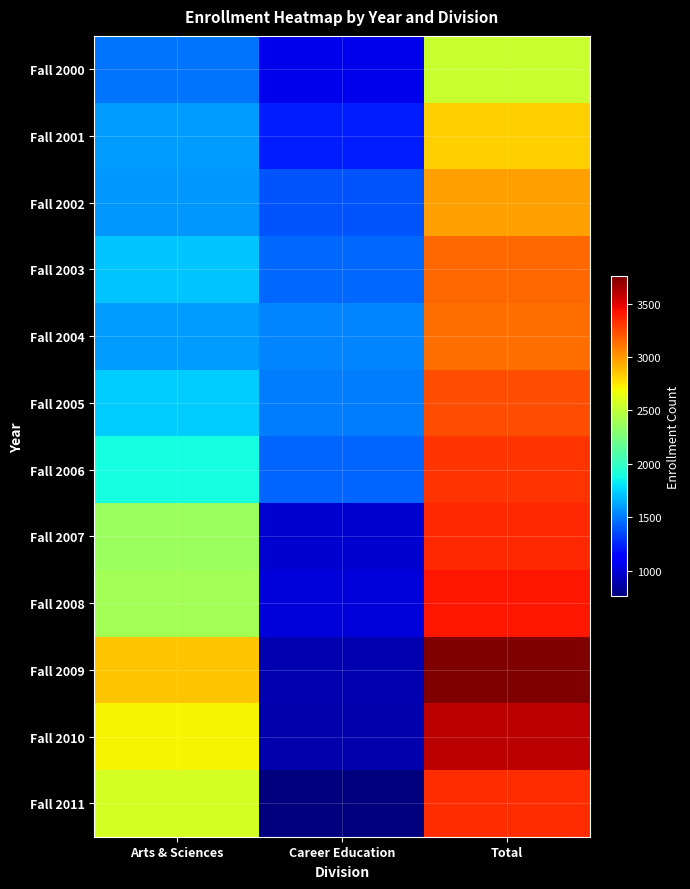

Reading right to left, transcribe all the data shown in this chart.

Fall 2000: Total=2536	Career Education=1052	Arts & Sciences=1484
Fall 2001: Total=2824	Career Education=1222	Arts & Sciences=1602
Fall 2002: Total=2975	Career Education=1392	Arts & Sciences=1583
Fall 2003: Total=3157	Career Education=1444	Arts & Sciences=1713
Fall 2004: Total=3127	Career Education=1532	Arts & Sciences=1595
Fall 2005: Total=3236	Career Education=1501	Arts & Sciences=1735
Fall 2006: Total=3320	Career Education=1430	Arts & Sciences=1890
Fall 2007: Total=3351	Career Education=984	Arts & Sciences=2367
Fall 2008: Total=3412	Career Education=1003	Arts & Sciences=2409
Fall 2009: Total=3754	Career Education=896	Arts & Sciences=2858
Fall 2010: Total=3601	Career Education=890	Arts & Sciences=2711
Fall 2011: Total=3341	Career Education=763	Arts & Sciences=2578